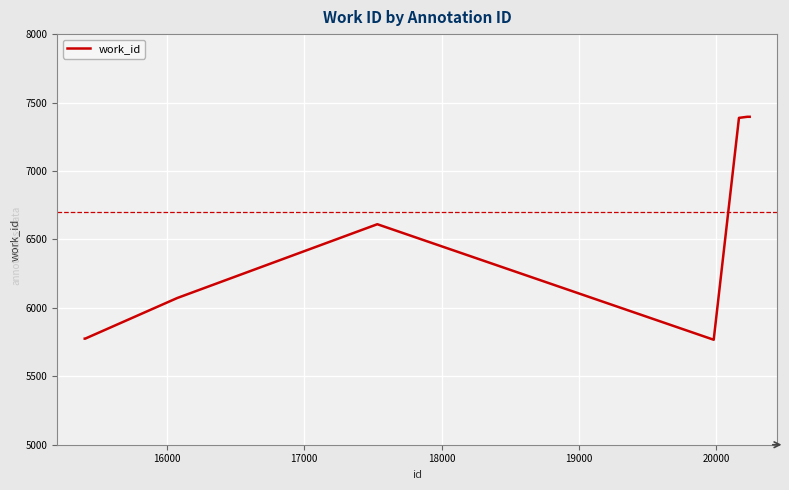

What is the smallest value displayed?

5767